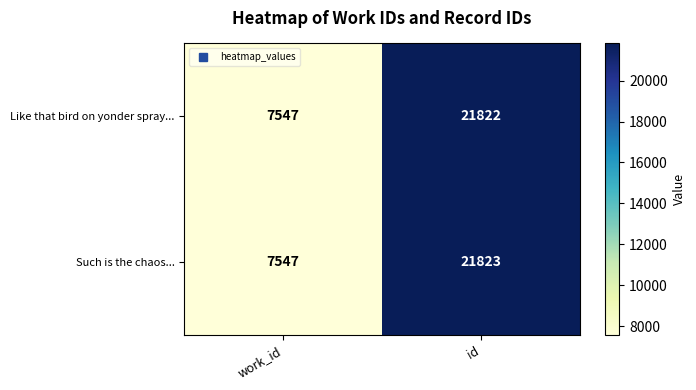

What is the total value across all series at id?

43645